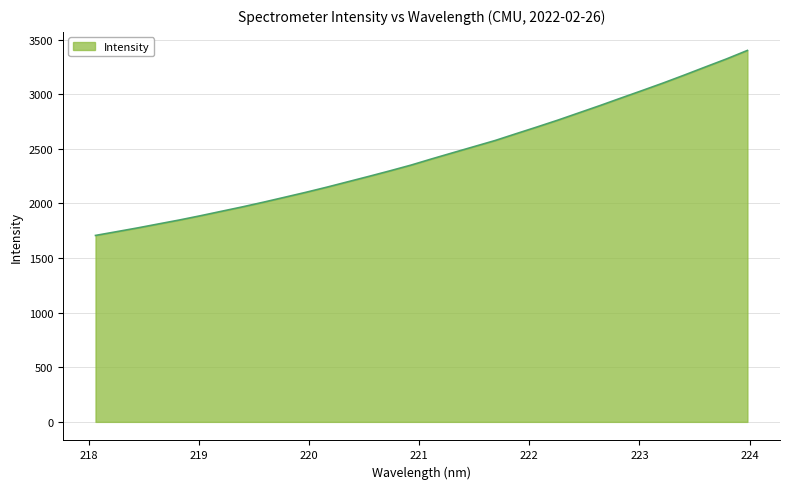

What is the minimum value shown in the chart?

1706.9